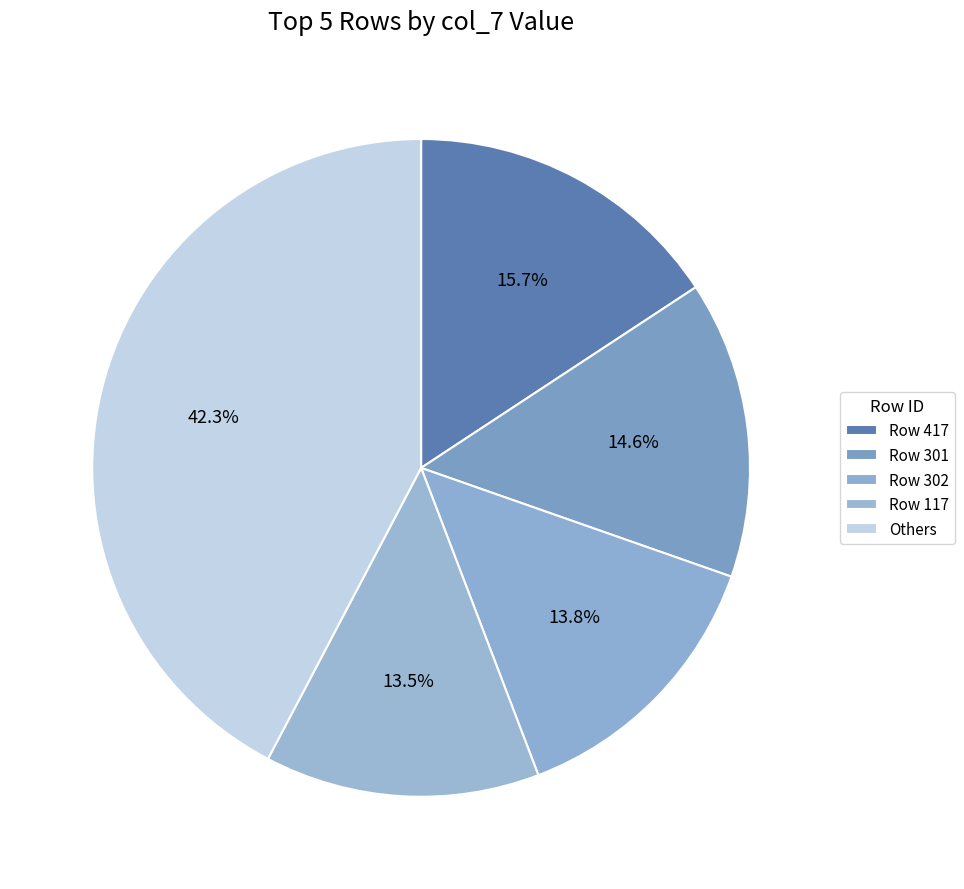

Count the number of slices in the pie.

5